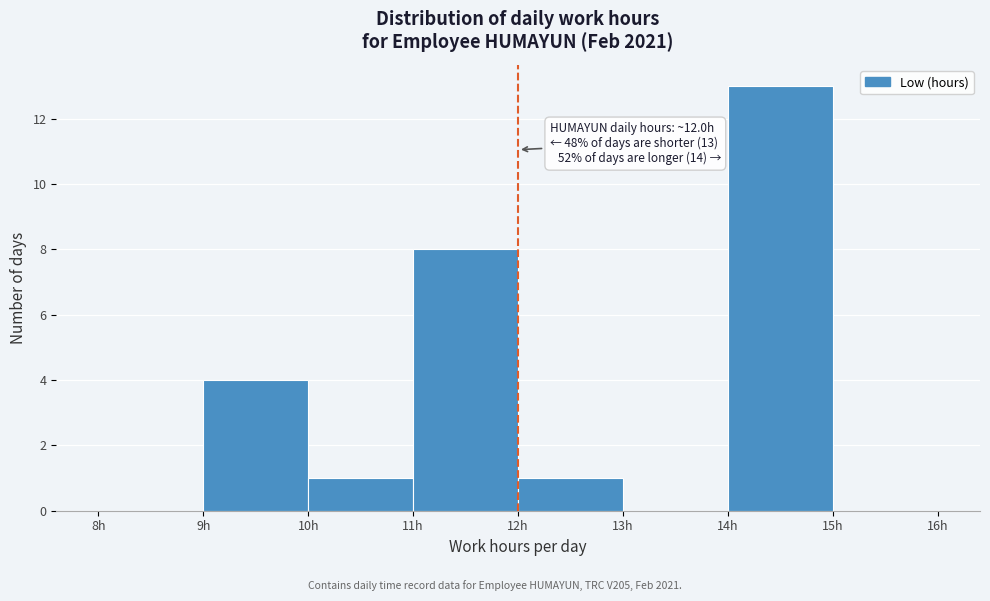

Over which range of the x-axis is the bar tallest?

14 to 15